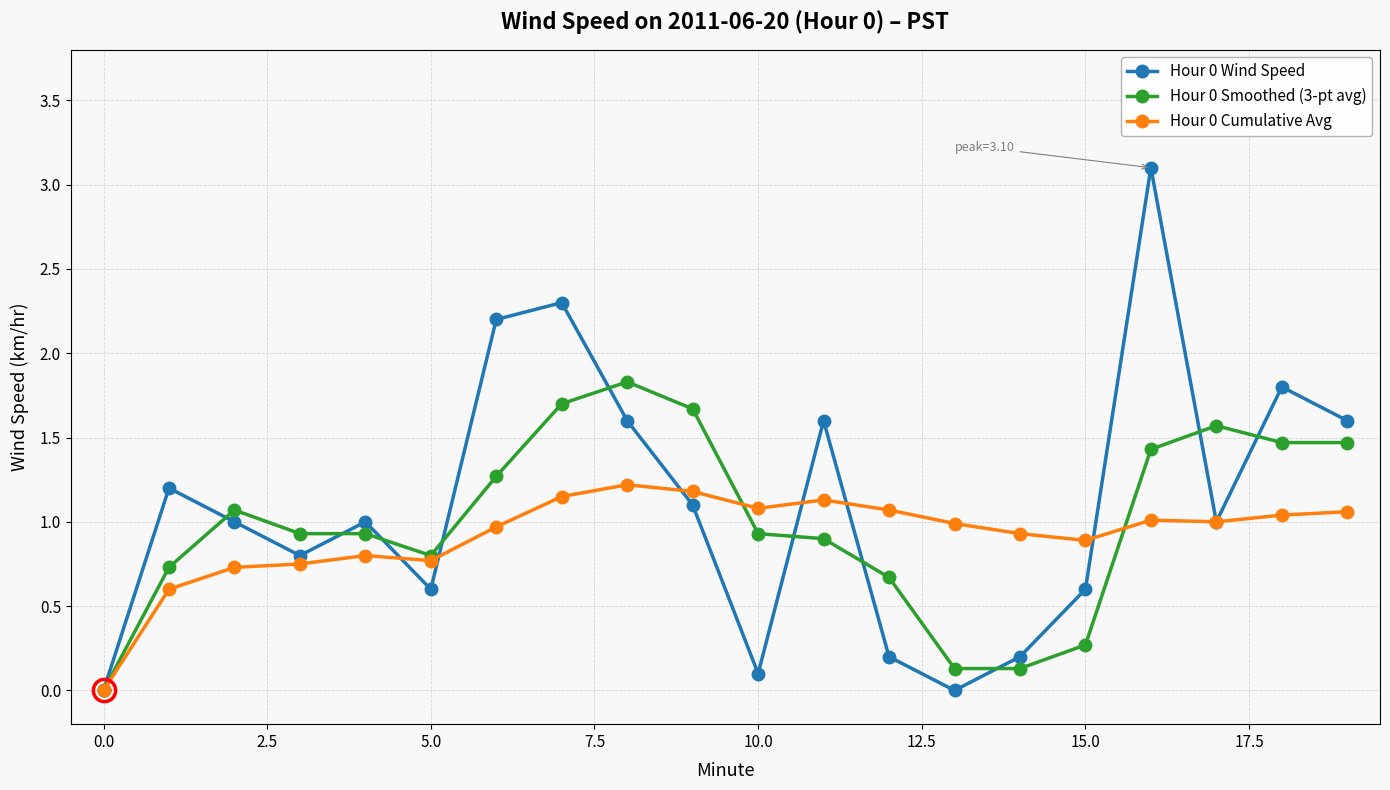

Which series has the largest total across all categories?

Hour 0 Wind Speed